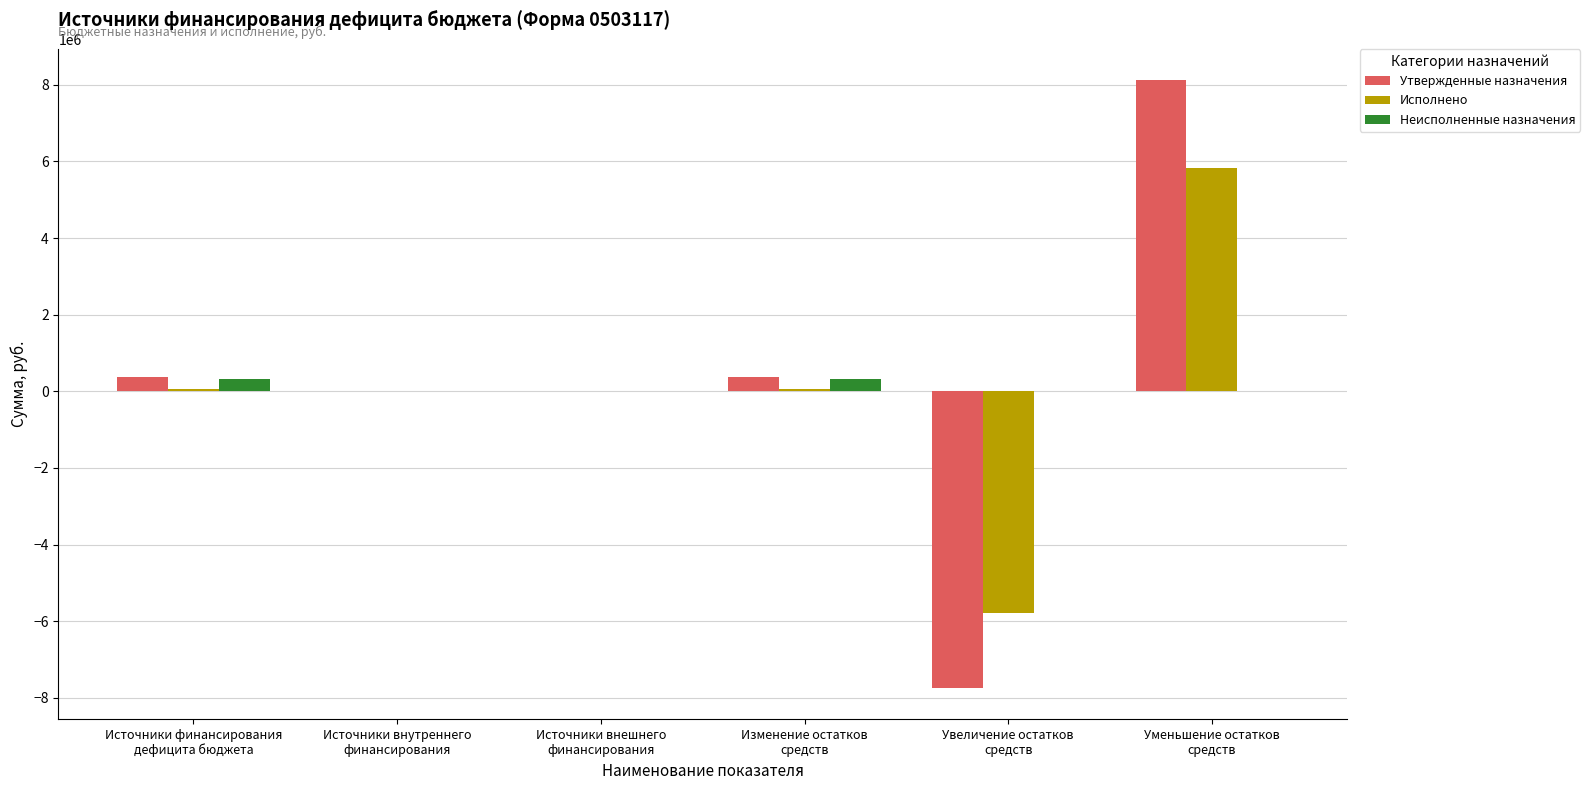

What is the maximum value for Утвержденные назначения?

8125129.7